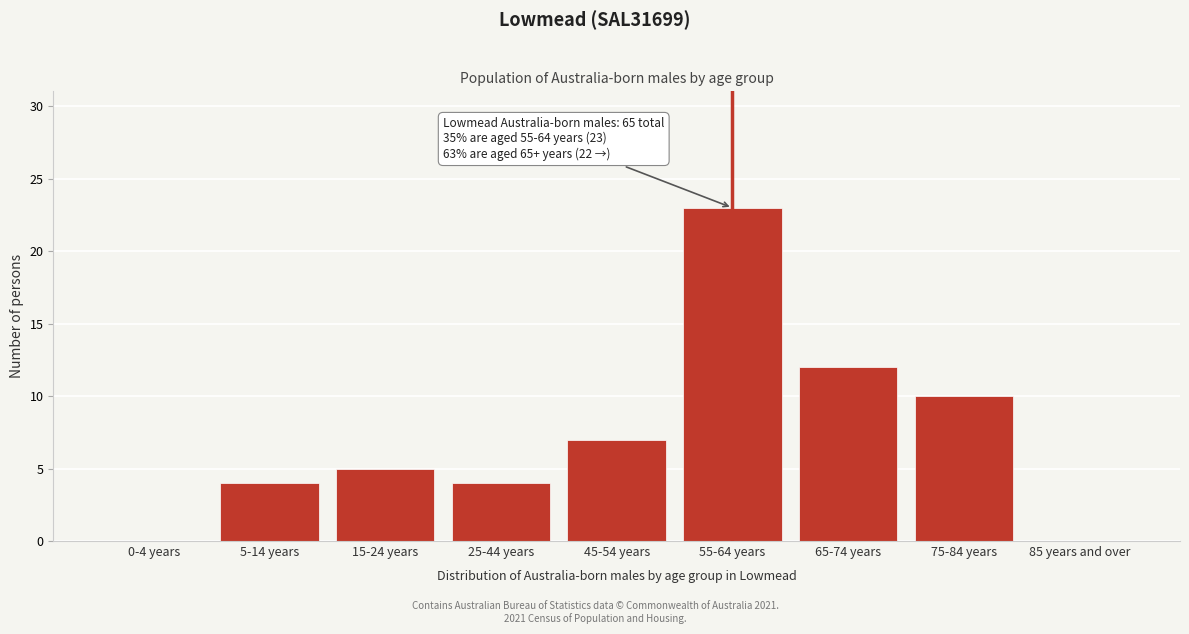

True or false: the data shows 7 at 15-24 years.

False